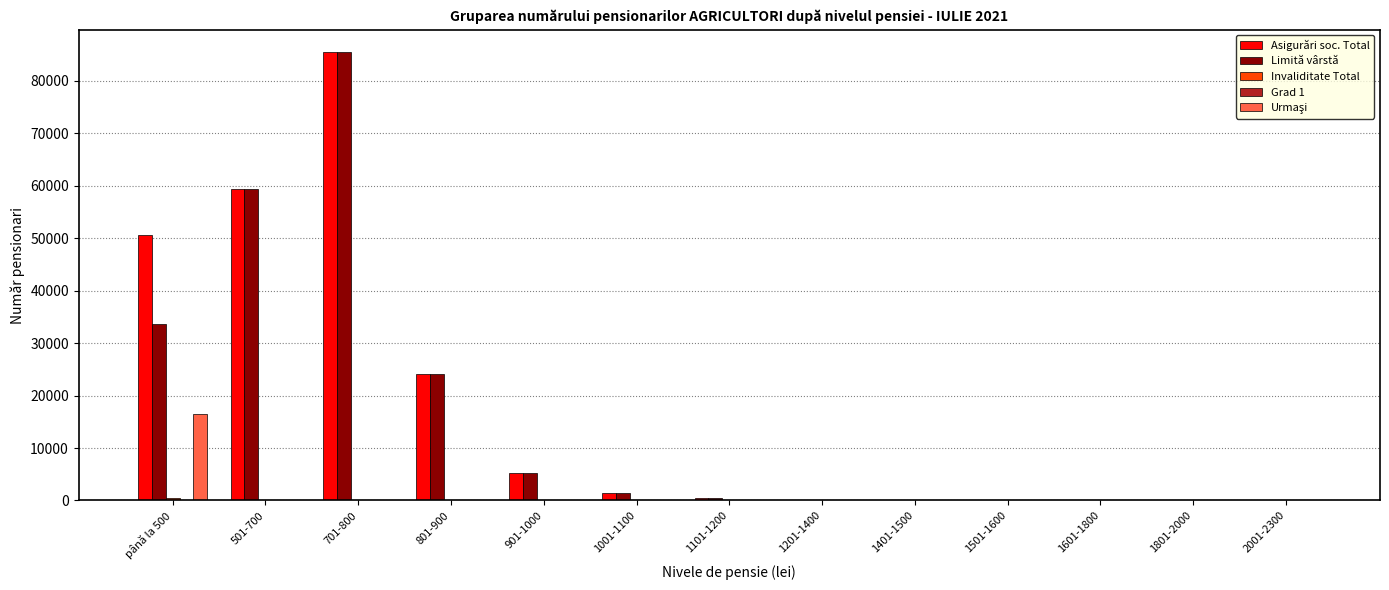

Is it true that Asigurări soc. Total equals 2 at 1801-2000?

True